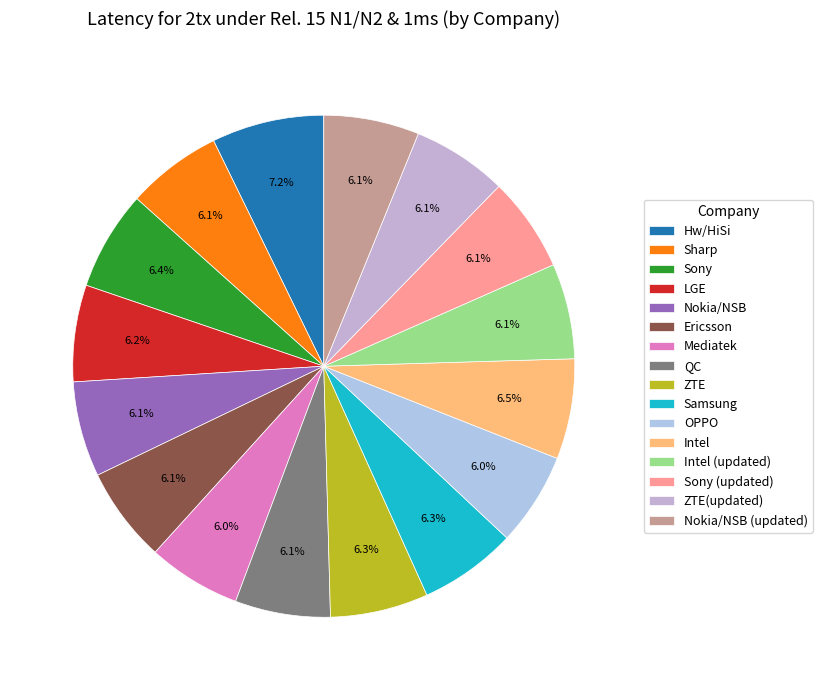

To the nearest percent, what is the difference between the largest and smallest slice percentages?

1%